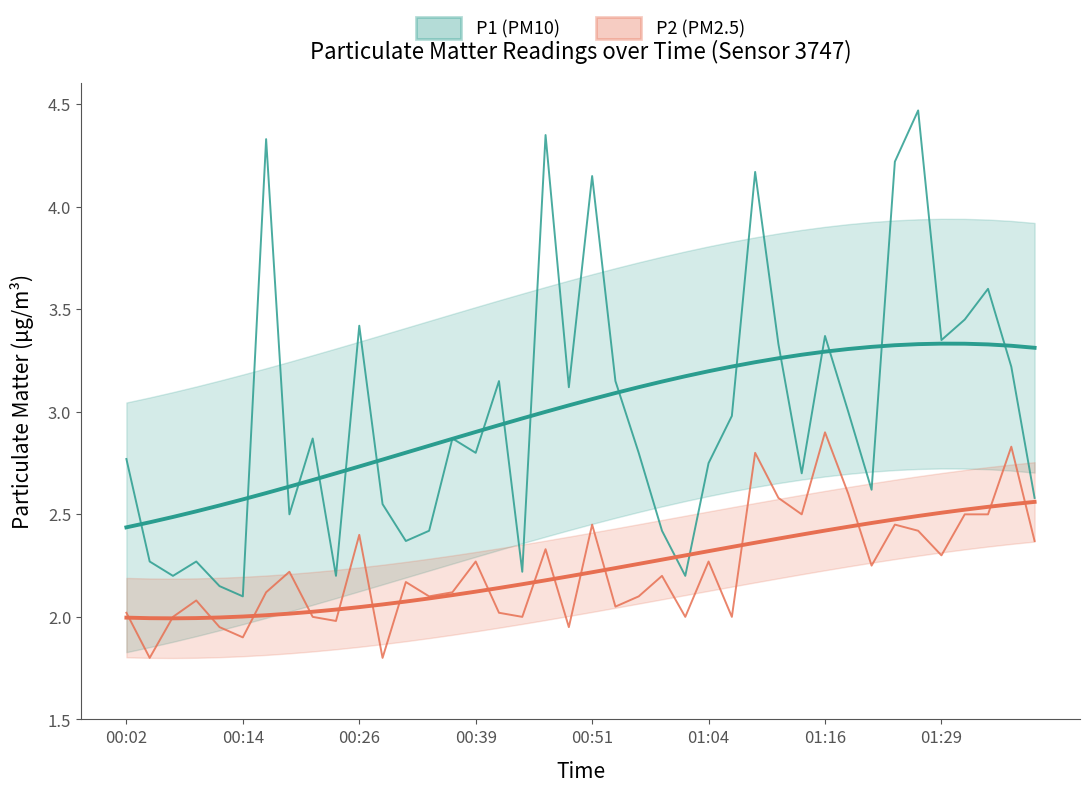

In P2, how many points are higher than both neighbors (excluding endpoints)?

13